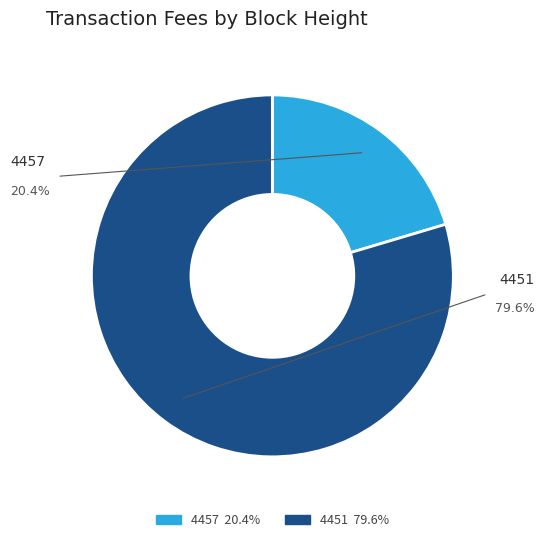

Rank the categories by value from lowest to highest.

4457, 4451